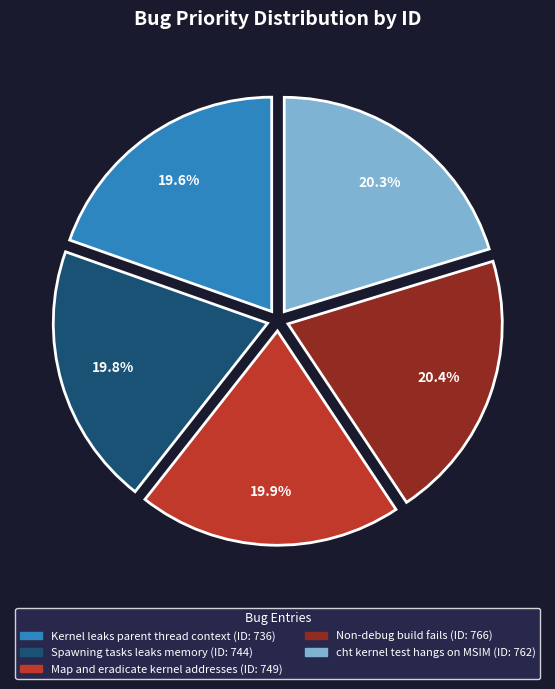

True or false: Non-debug build fails accounts for 20% of the total.

True